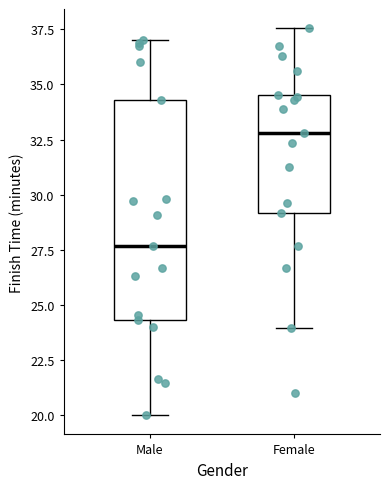

Reading left to right, read every box against the y-axis: the position of its median line, the range the box covers, and the ends of its whiskers. The values are not printed on the chart, so give them approximately, as read against the axis.

Male: median 27.5, box 24.5 to 34.5, whiskers 20.0 to 37.0
Female: median 33.0, box 29.0 to 34.5, whiskers 24.0 to 37.5